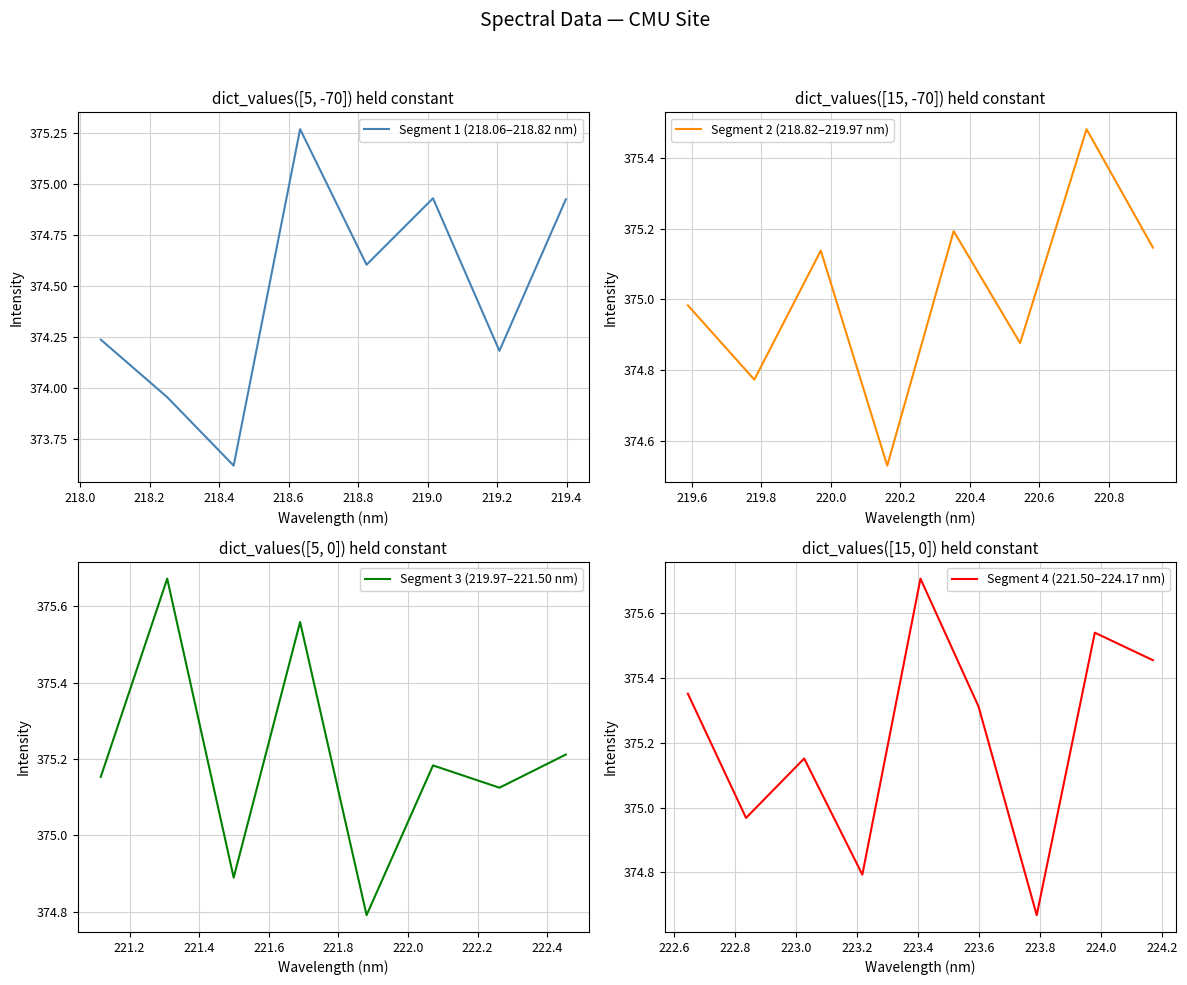

Where is the first local maximum?

218.6332